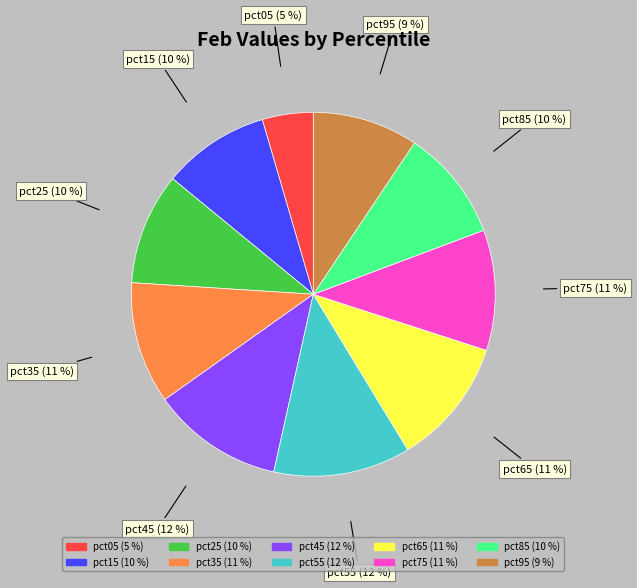

Between pct05 and pct15, which is larger?

pct15